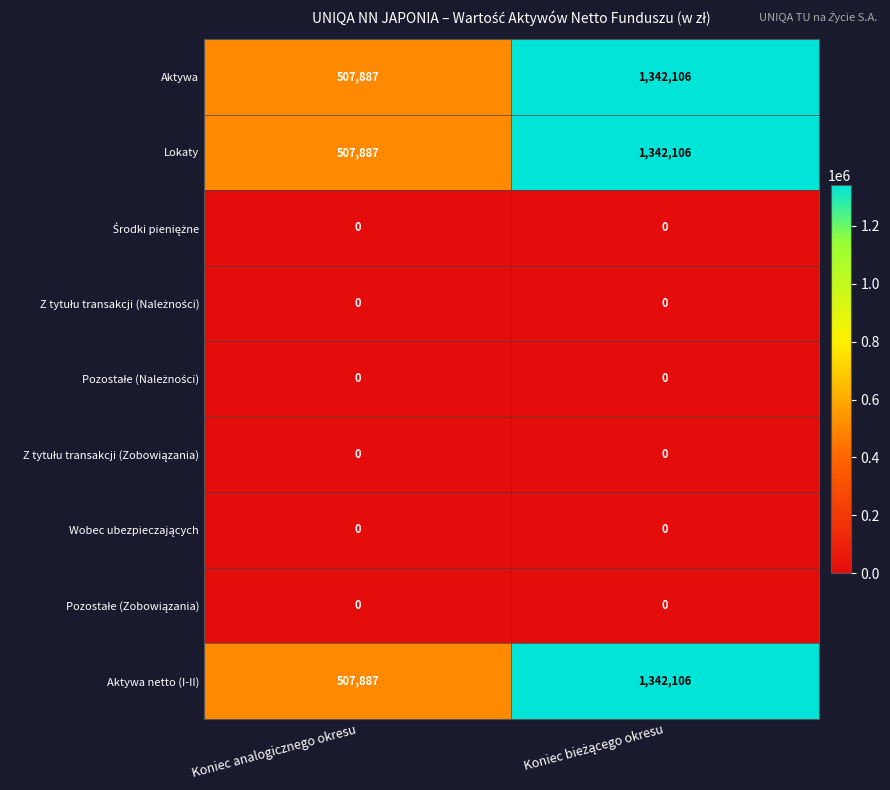

The value of Aktywa at Koniec analogicznego okresu is 507887. True or false?

True